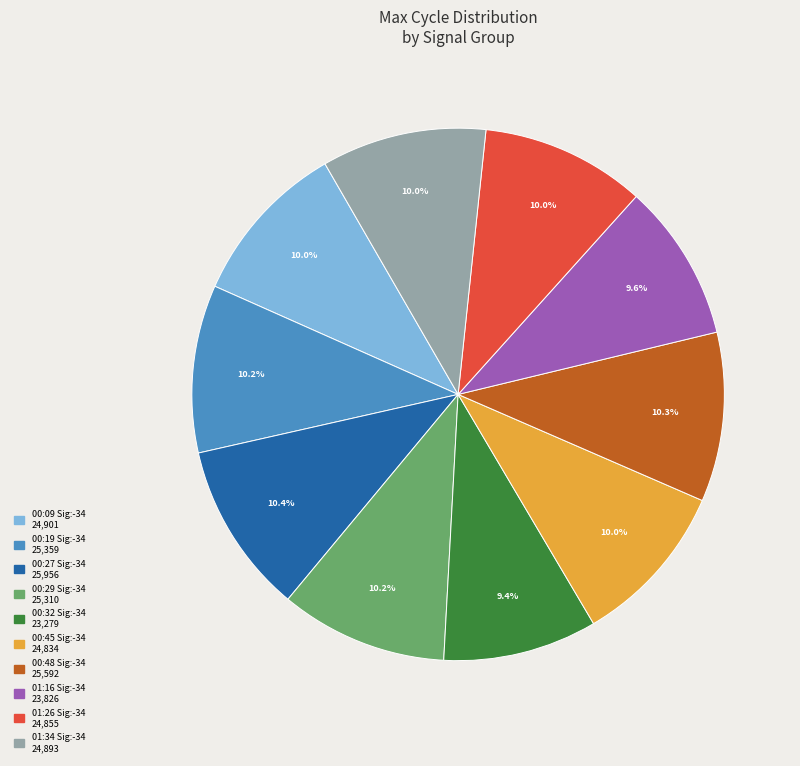

Is there a majority slice in this chart?

No